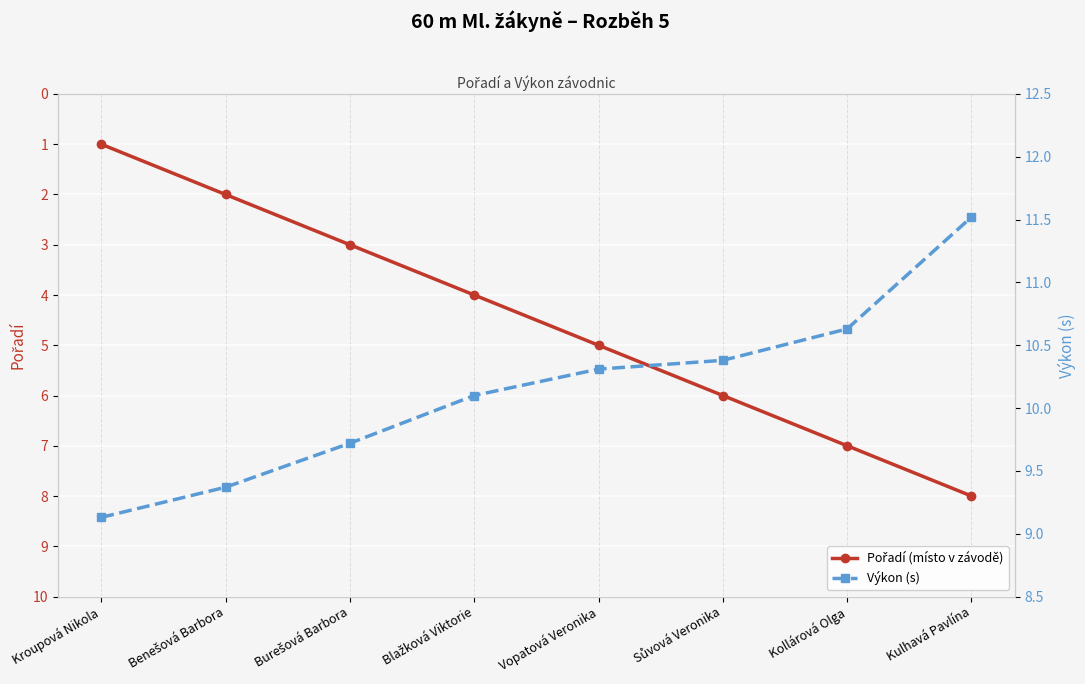

What is the approximate value of Pořadí (místo v závodě) at Blažková Viktorie?

4.0